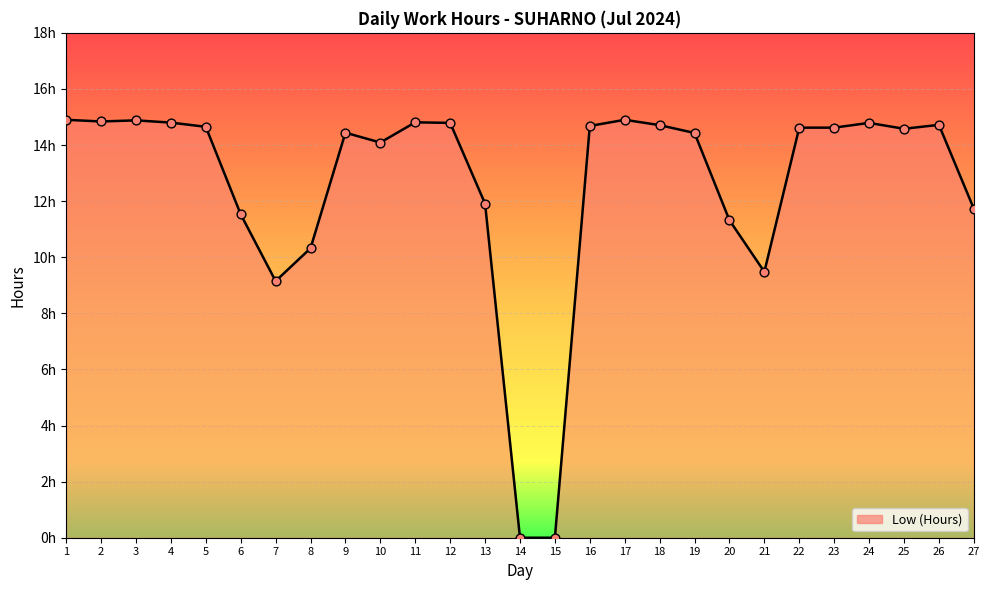

Between 5 and 8, which is larger?

5